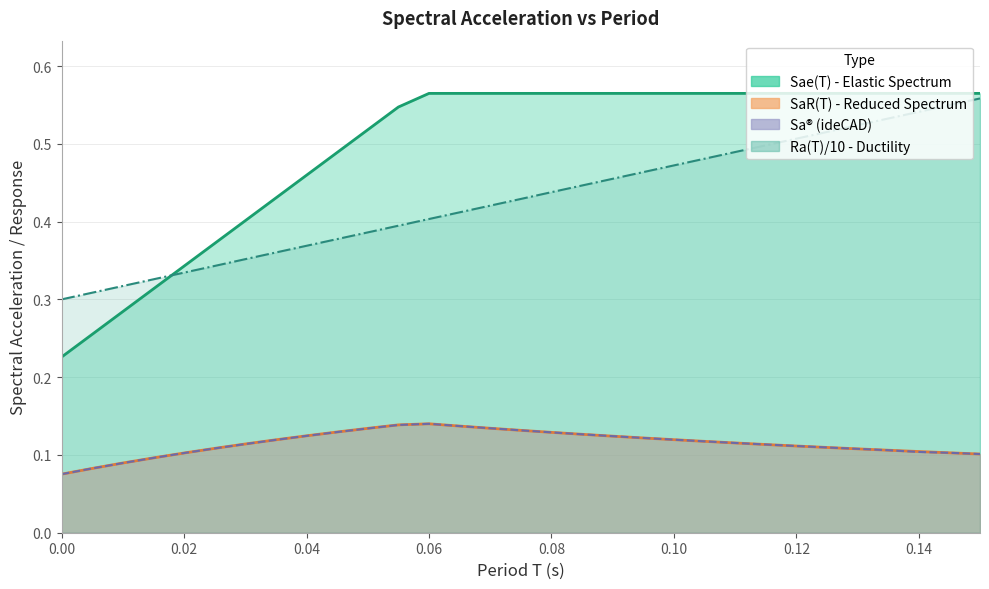

What is the lowest value of the T series?

0.3